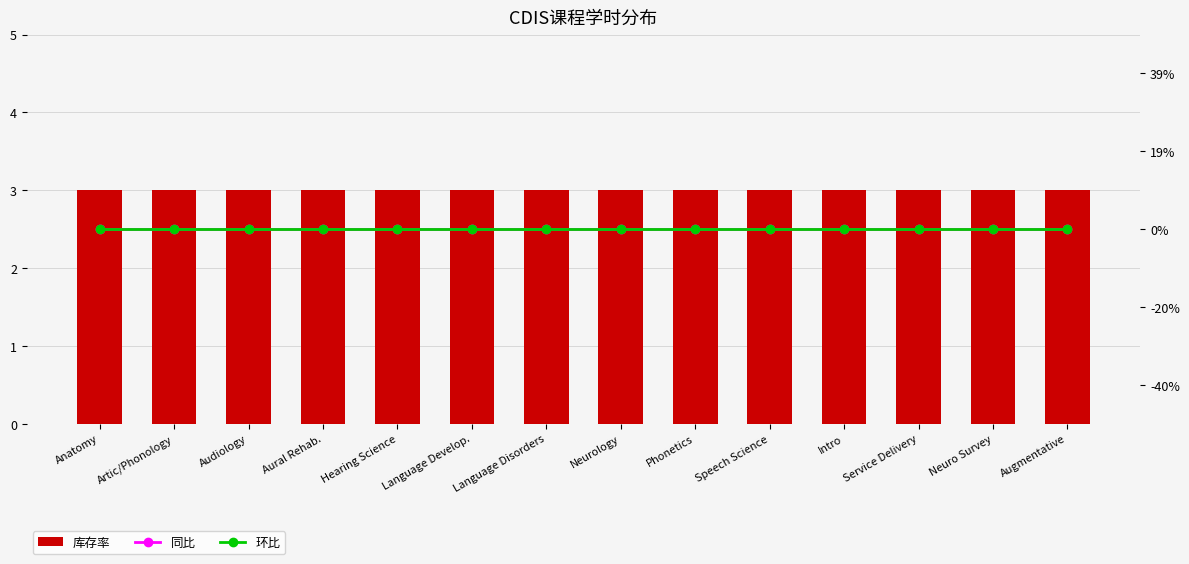

What is the difference between the highest and lowest values at Language Disorders?

3